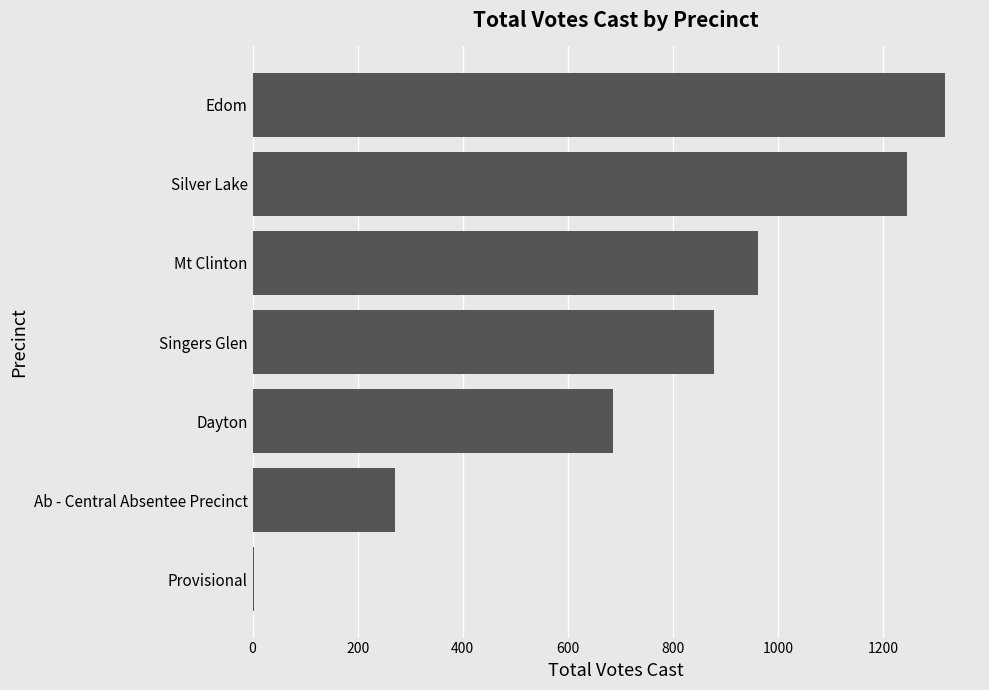

What is the sum of all values?

5366